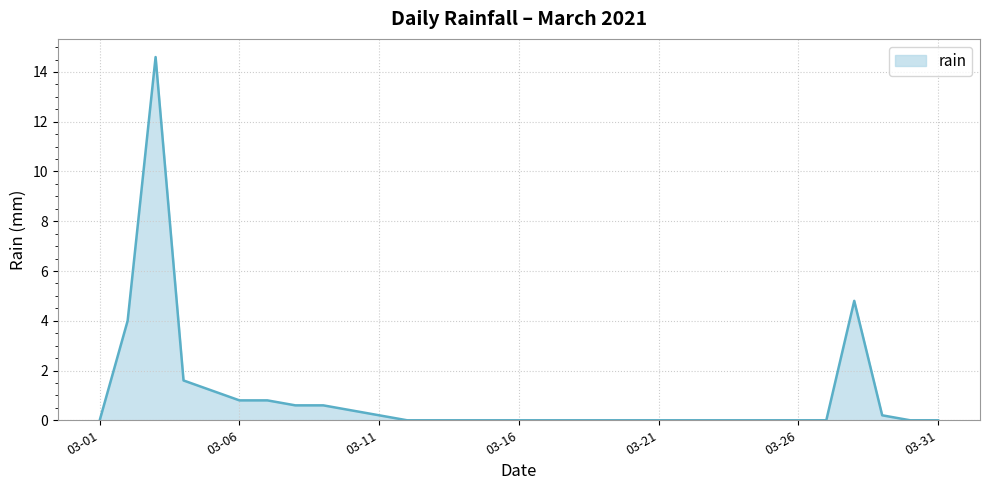

What is the greatest value displayed?

14.6